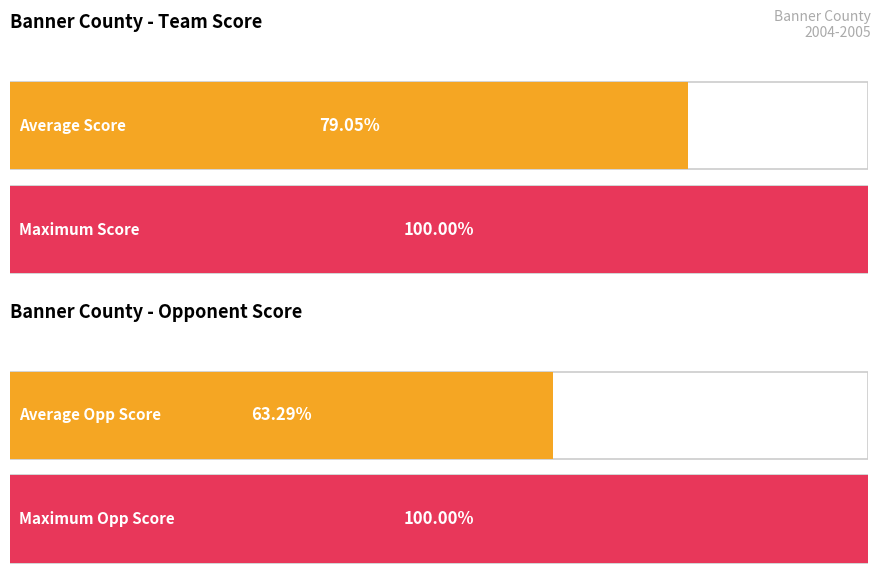

Is it true that OPP SCORE equals 77 at 12/18?

False